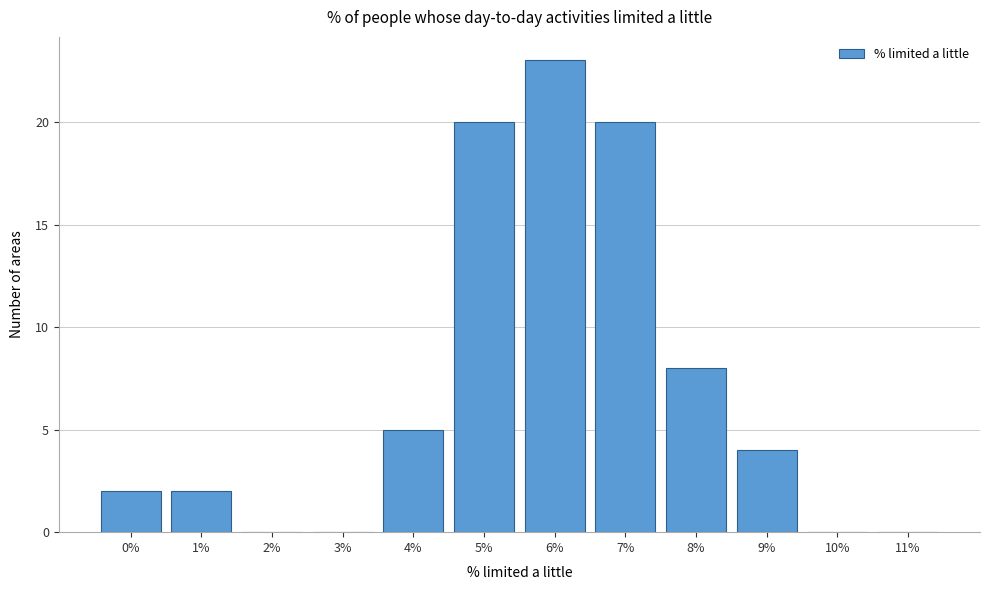

Reading left to right, list all the values displayed in this chart.

0%=2	1%=2	2%=0	3%=0	4%=5	5%=20	6%=23	7%=20	8%=8	9%=4	10%=0	11%=0